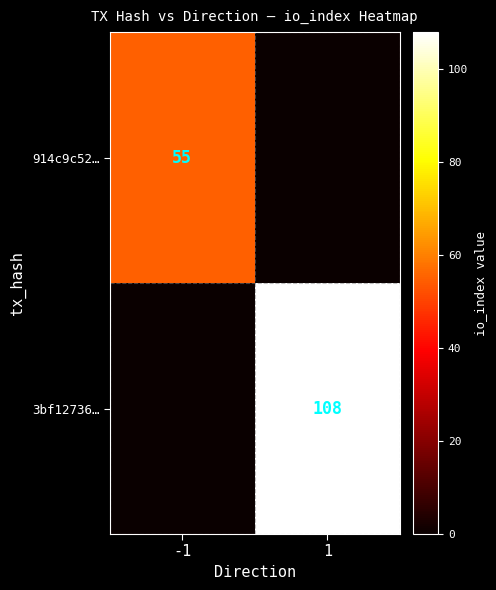

True or false: 914c9c52… has a value of 55 at -1.

True